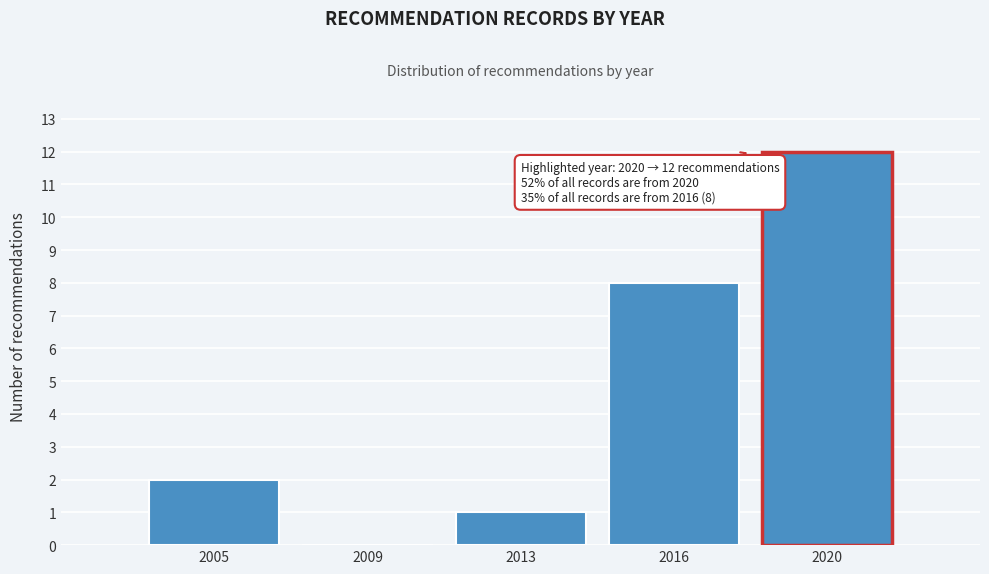

What is the approximate value at 2020?

12